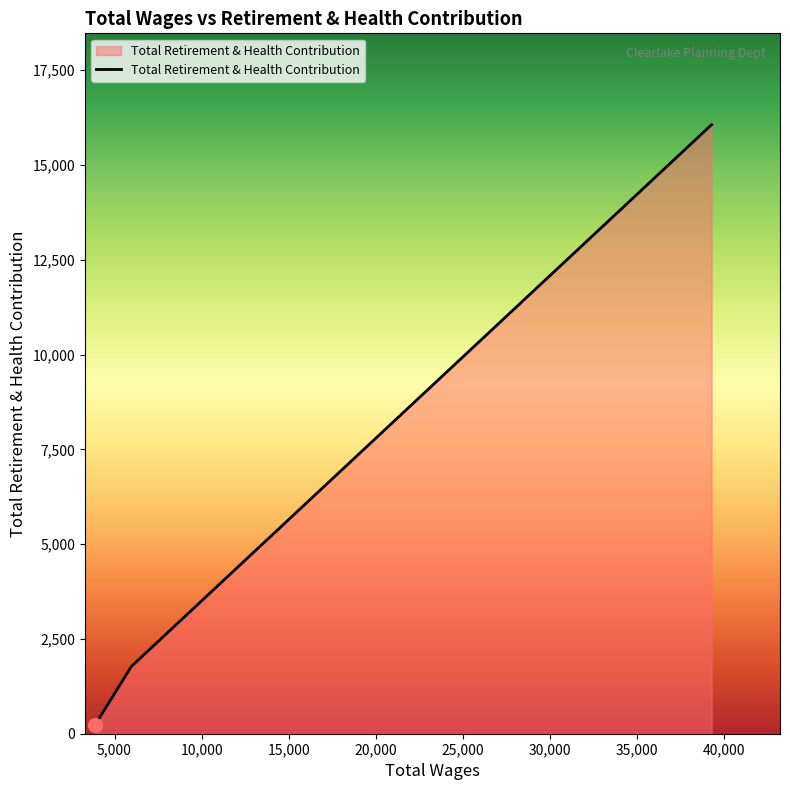

What is the greatest value displayed?

16064